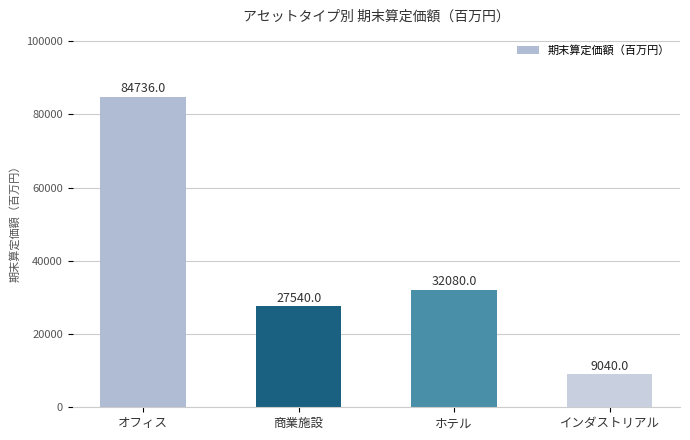

True or false: the data shows 128057 at オフィス.

False